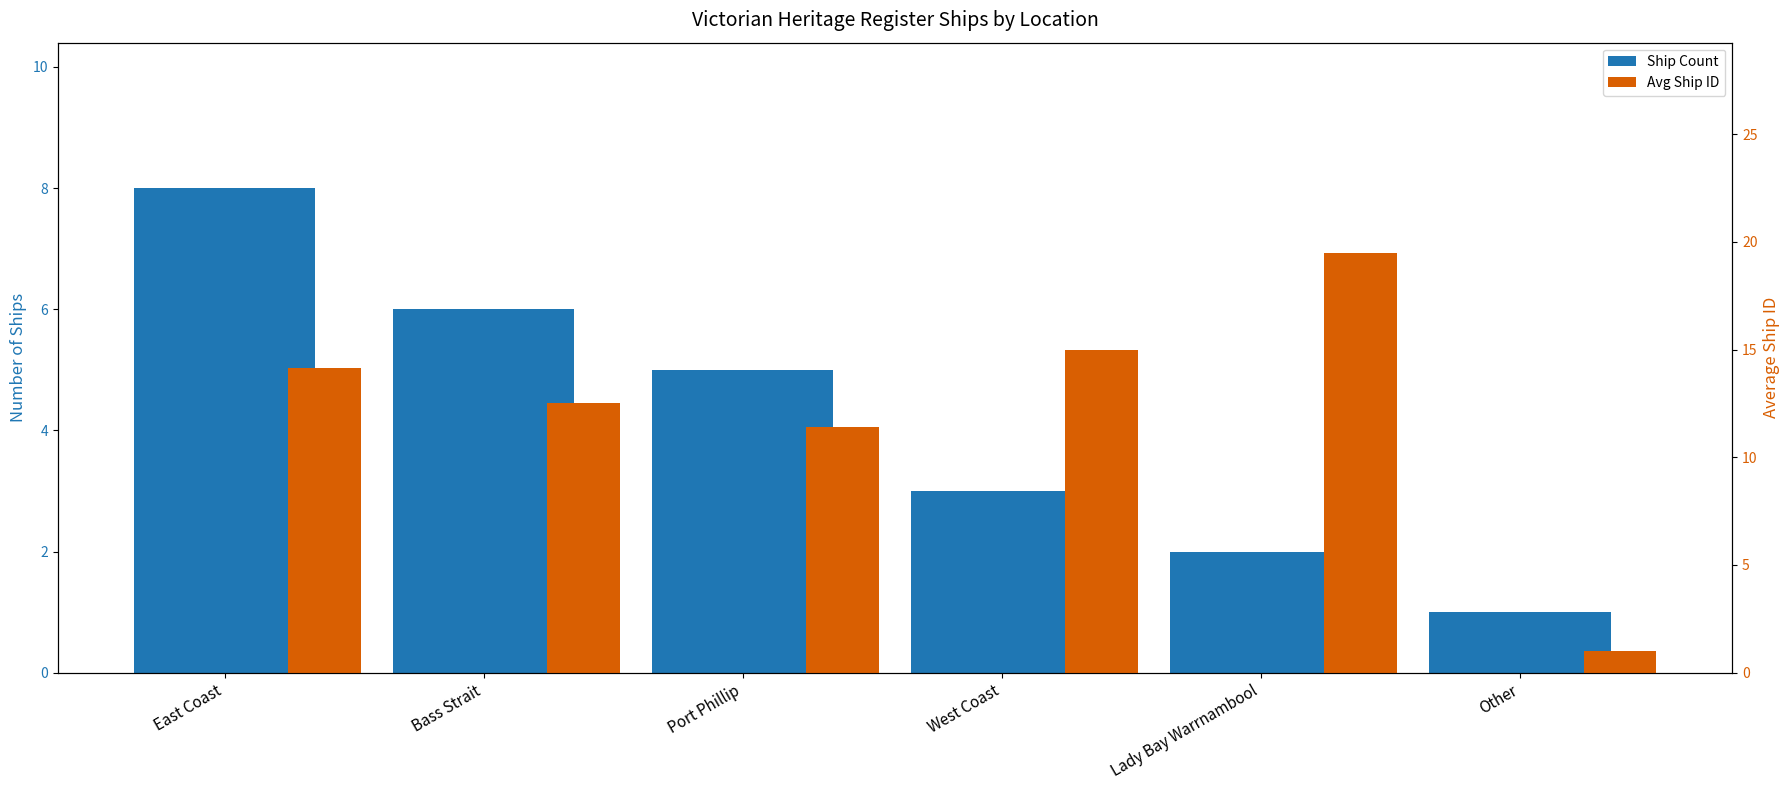

What is the sum of the Ship Count values at Port Phillip and West Coast?

8.0